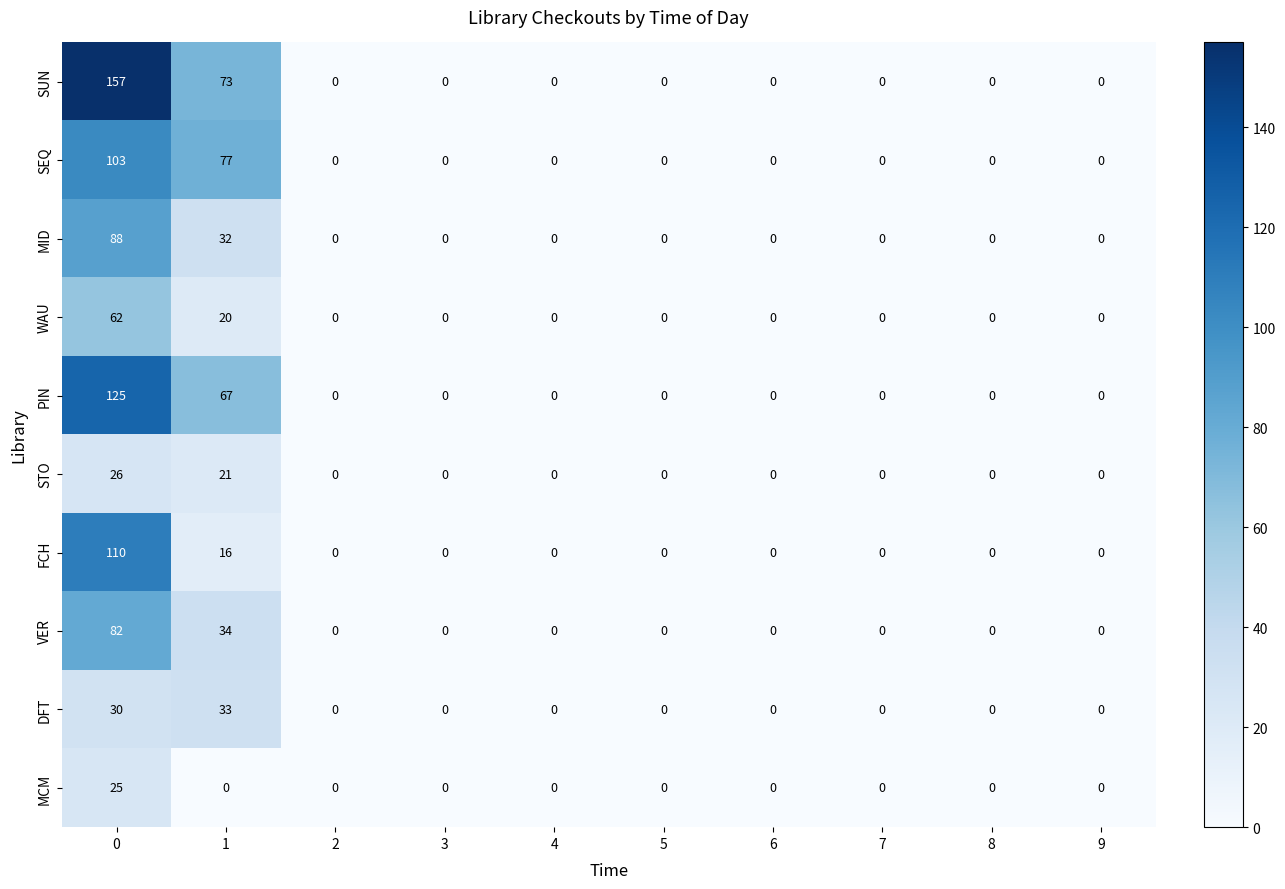

What is the approximate value of STO at 0, to the nearest 10?

30